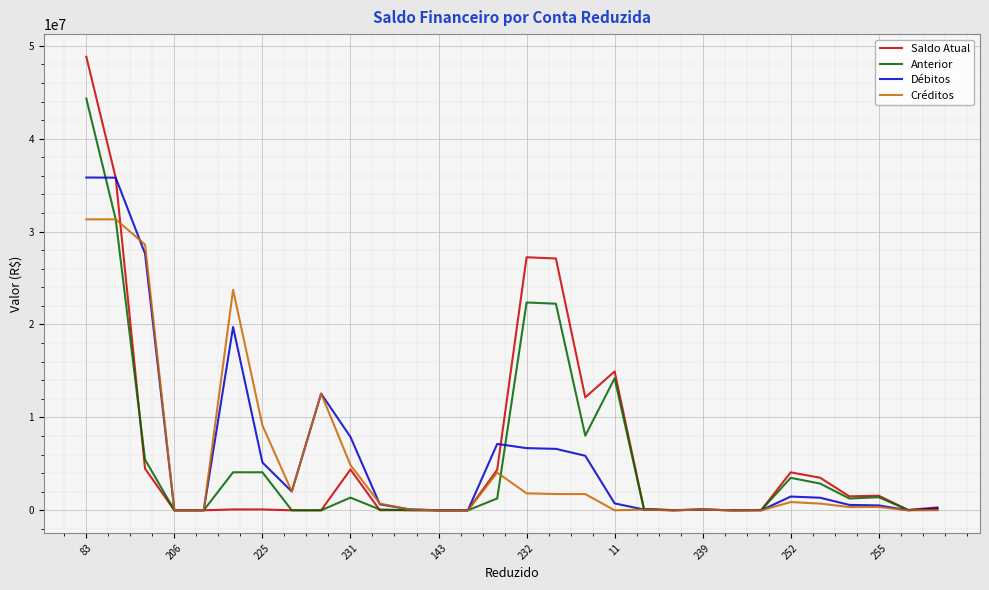

Rank the series by their maximum value, from highest to lowest.

Saldo Atual, Anterior, Débitos, Créditos